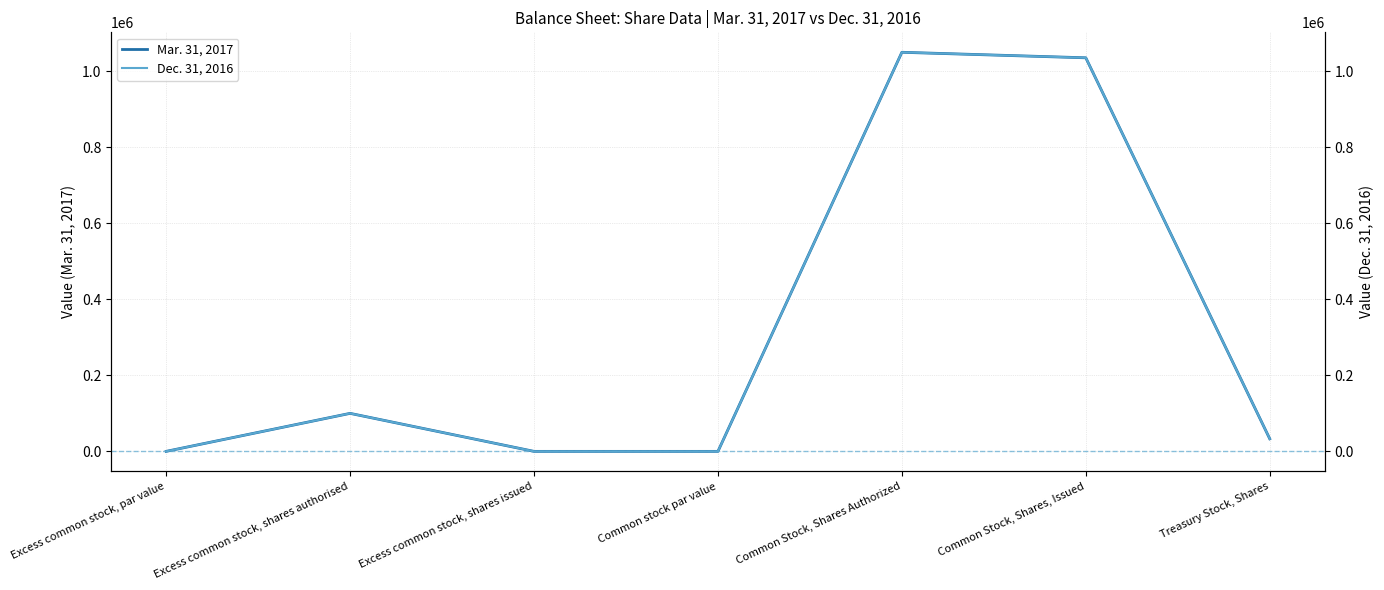

What position from the left is Common Stock, Shares Authorized?

5